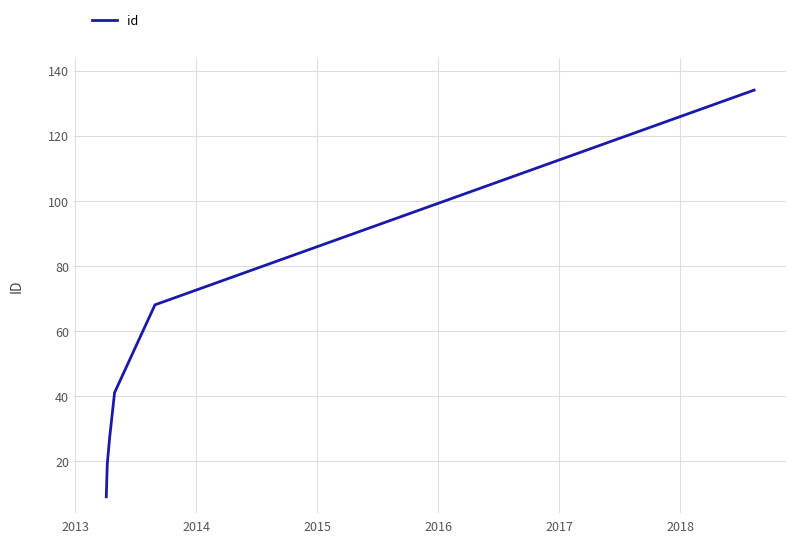

What is the average value?

50